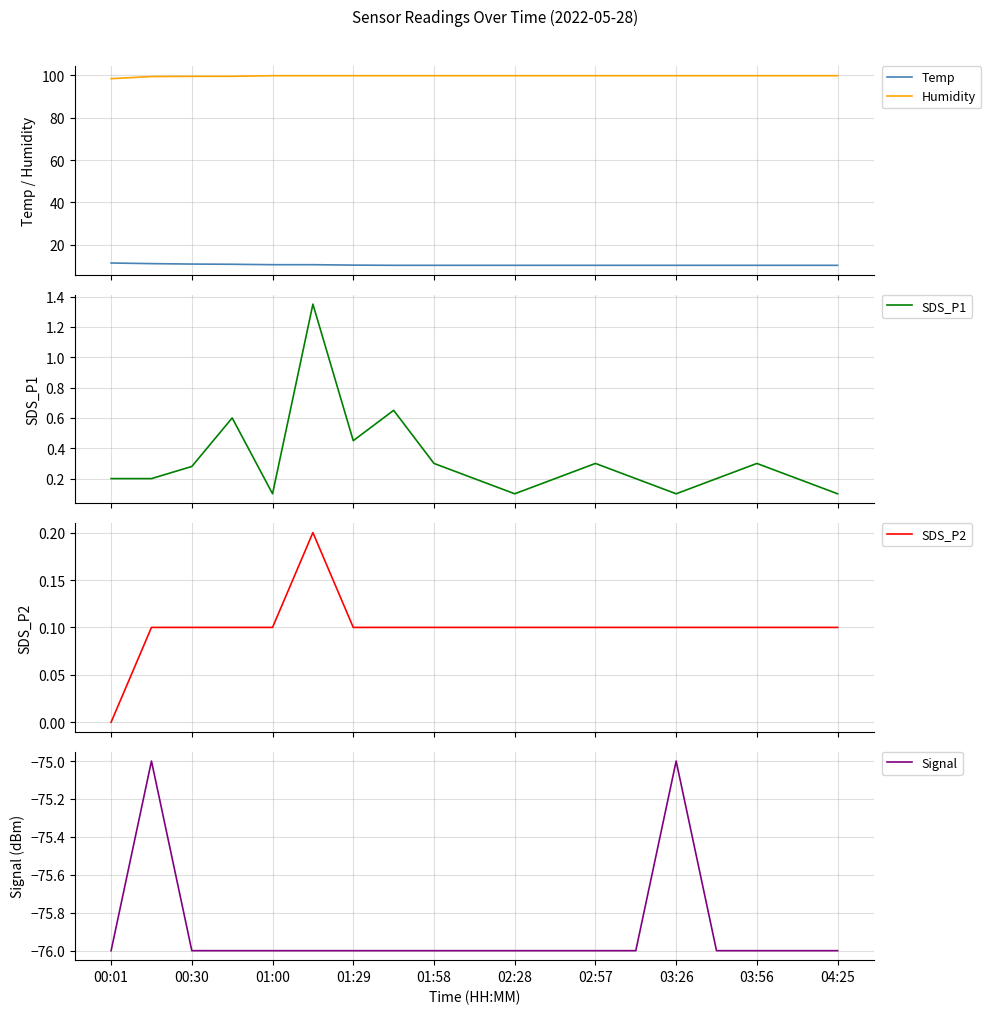

Reading left to right, transcribe all the data shown in this chart.

Temp: 11.3	11.0	10.8	10.7	10.5	10.5	10.3	10.2	10.2	10.2	10.2	10.2	10.2	10.2	10.2	10.2	10.2	10.2	10.2
Humidity: 98.5	99.5	99.6	99.6	99.9	99.9	99.9	99.9	99.9	99.9	99.9	99.9	99.9	99.9	99.9	99.9	99.9	99.9	99.9
SDS_P1: 0.2	0.2	0.3	0.6	0.1	1.4	0.5	0.7	0.3	0.2	0.1	0.2	0.3	0.2	0.1	0.2	0.3	0.2	0.1
SDS_P2: 0.0	0.1	0.1	0.1	0.1	0.2	0.1	0.1	0.1	0.1	0.1	0.1	0.1	0.1	0.1	0.1	0.1	0.1	0.1
Signal: -76.0	-75.0	-76.0	-76.0	-76.0	-76.0	-76.0	-76.0	-76.0	-76.0	-76.0	-76.0	-76.0	-76.0	-75.0	-76.0	-76.0	-76.0	-76.0